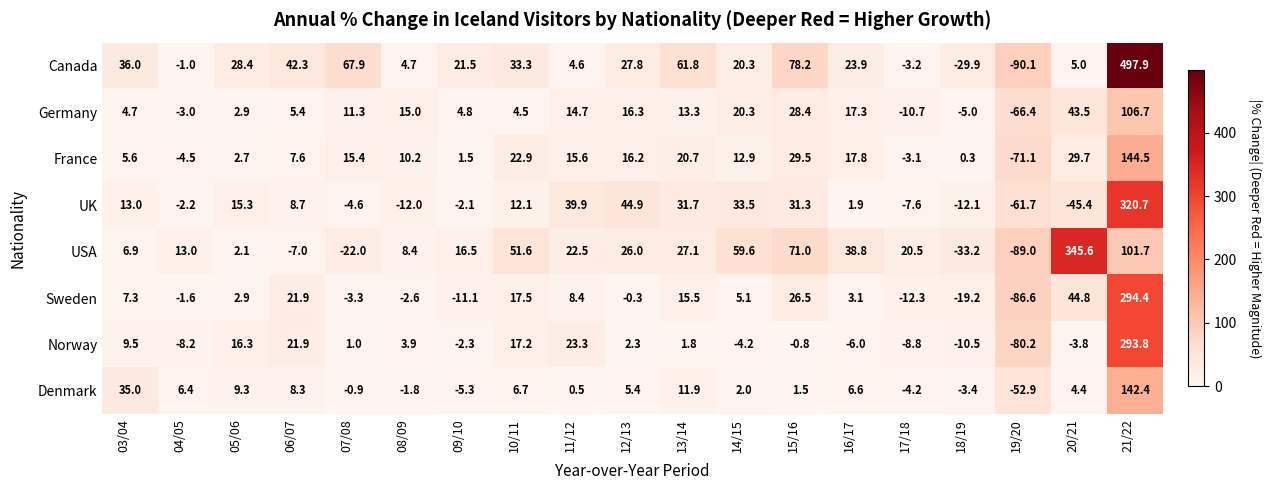

Which series changed the most between 11/12 and 20/21?

USA